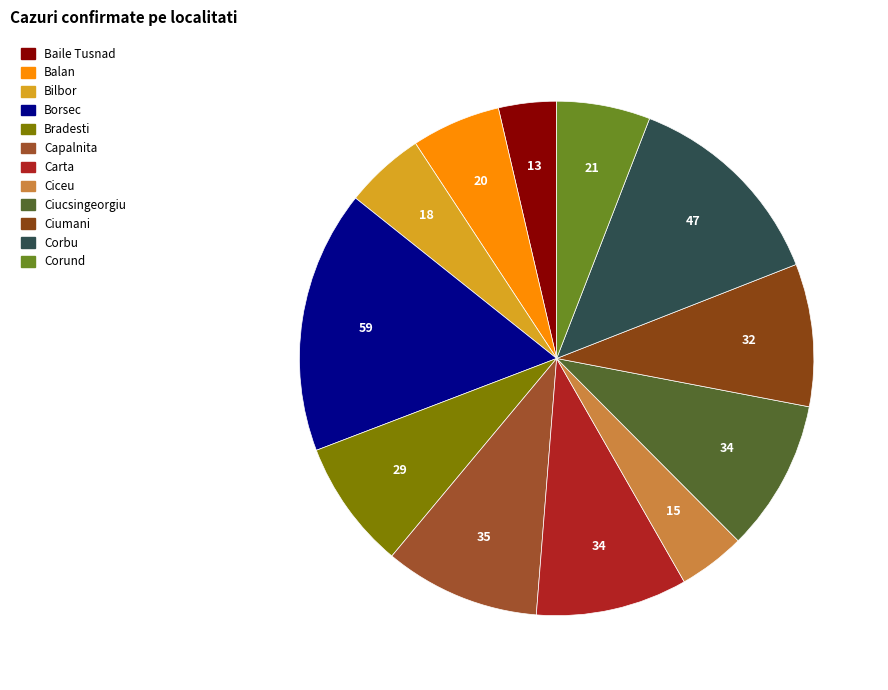

Rank the categories by value from lowest to highest.

Baile Tusnad, Ciceu, Bilbor, Balan, Corund, Bradesti, Ciumani, Carta, Ciucsingeorgiu, Capalnita, Corbu, Borsec